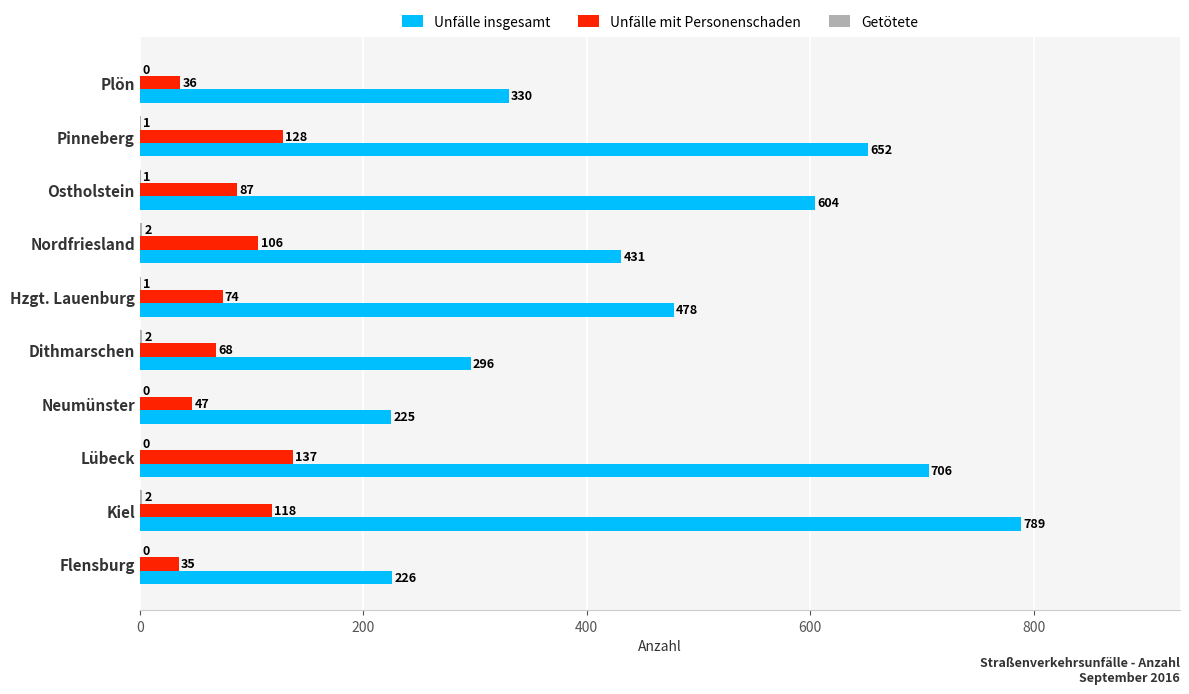

At which category is the sum across all series the highest?

Kiel